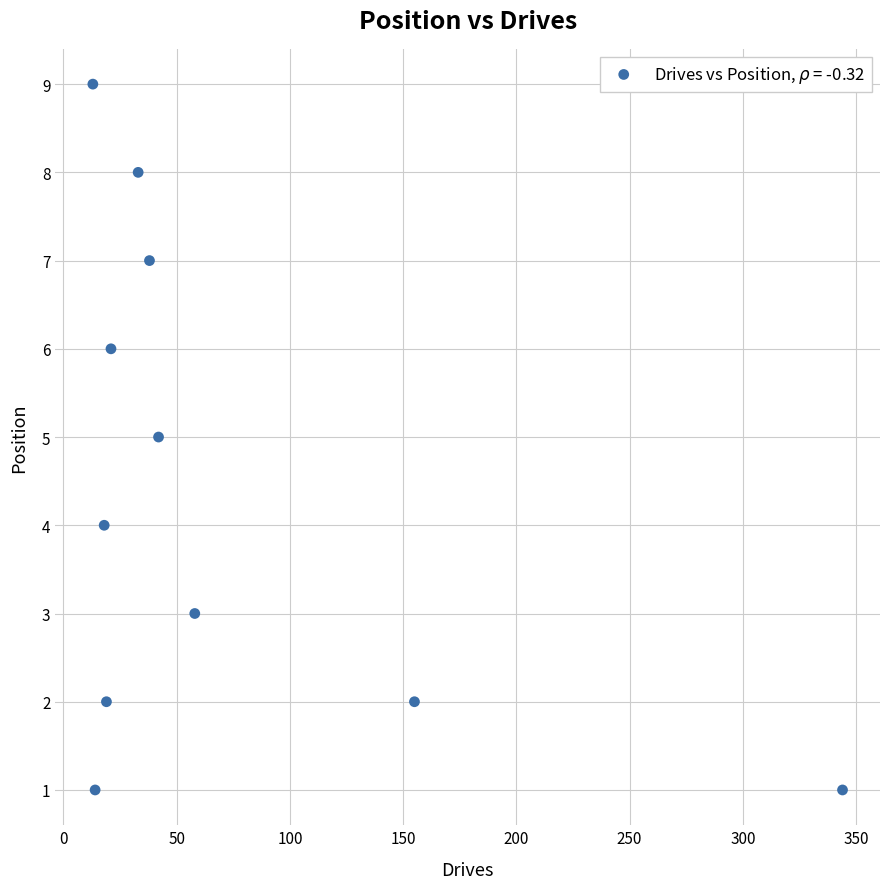

What is the range of X values (max minus min)?

331